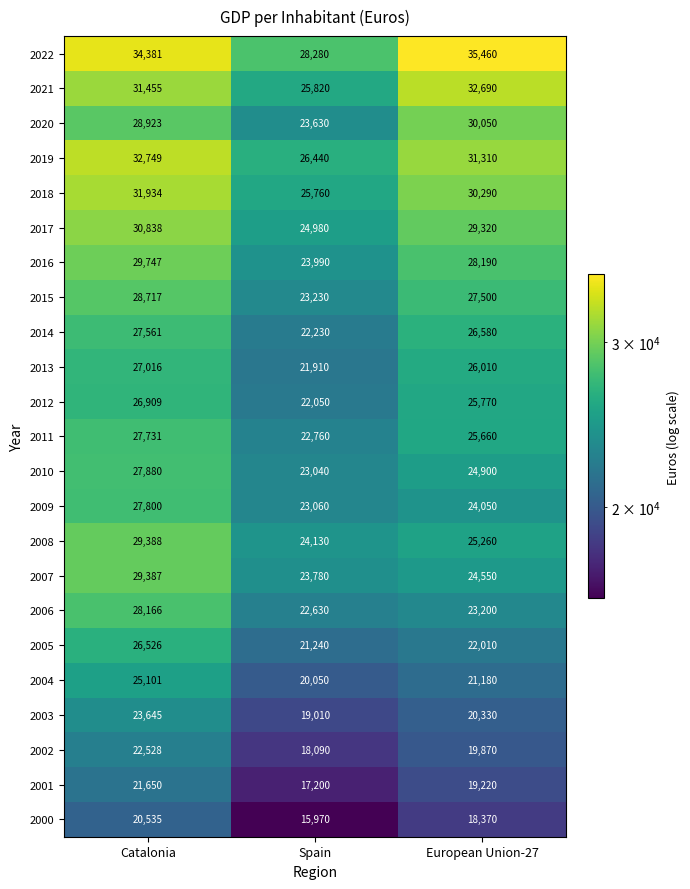

What is the sum of all 2000 values?

54875